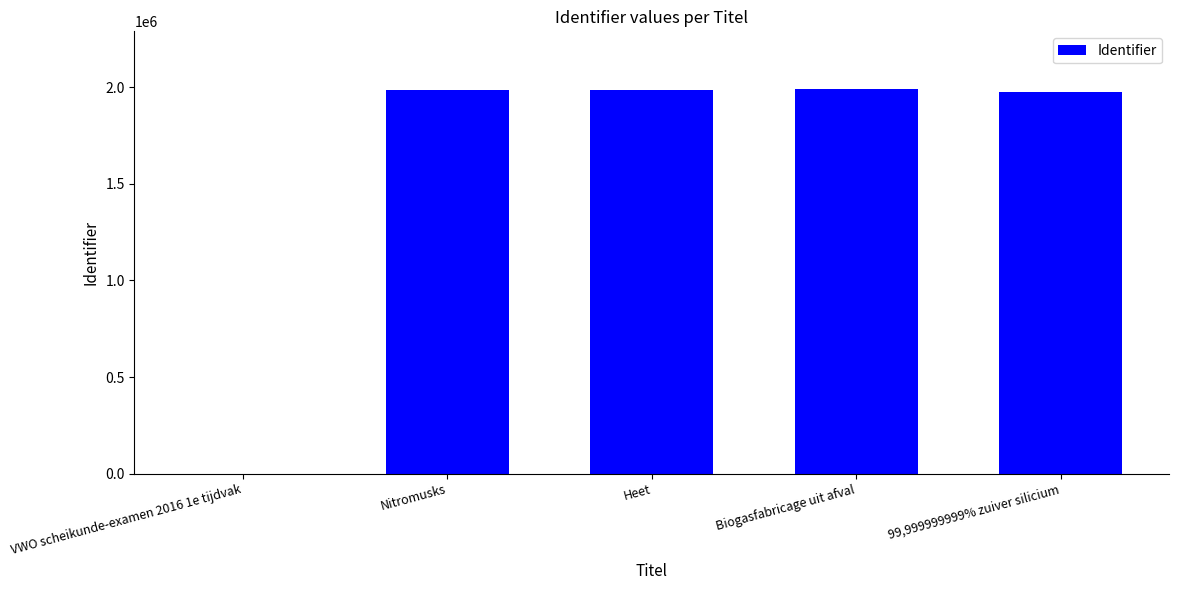

What is the change in value from Heet to Biogasfabricage uit afval?

+4612